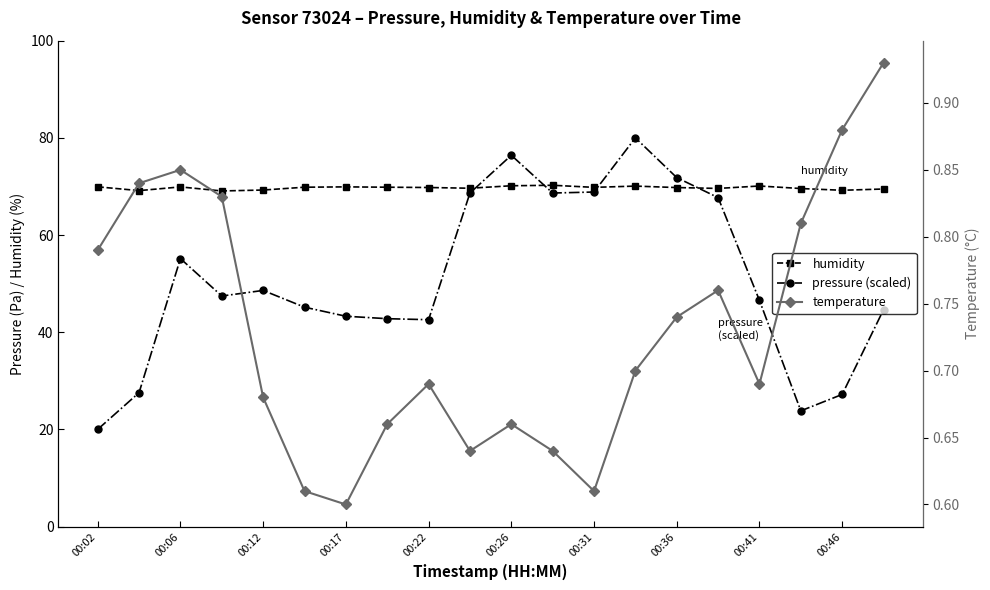

How many interior local peaks does the pressure (scaled) series have?

4